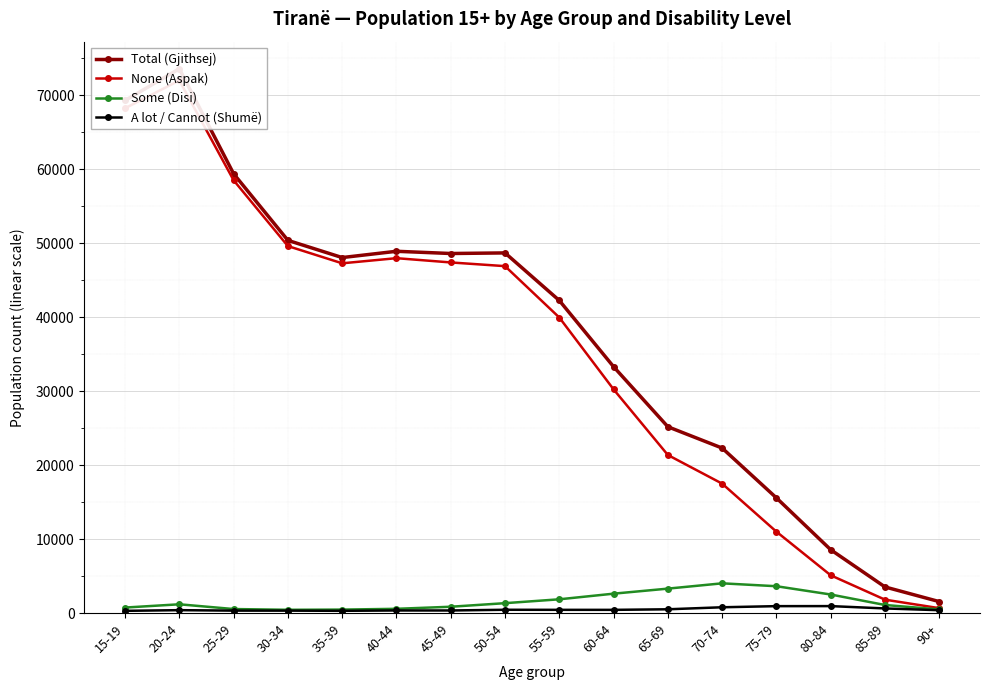

List the series in order of their peak value, highest first.

Total (Gjithsej), None (Aspak), Some (Disi), A lot / Cannot (Shumë)